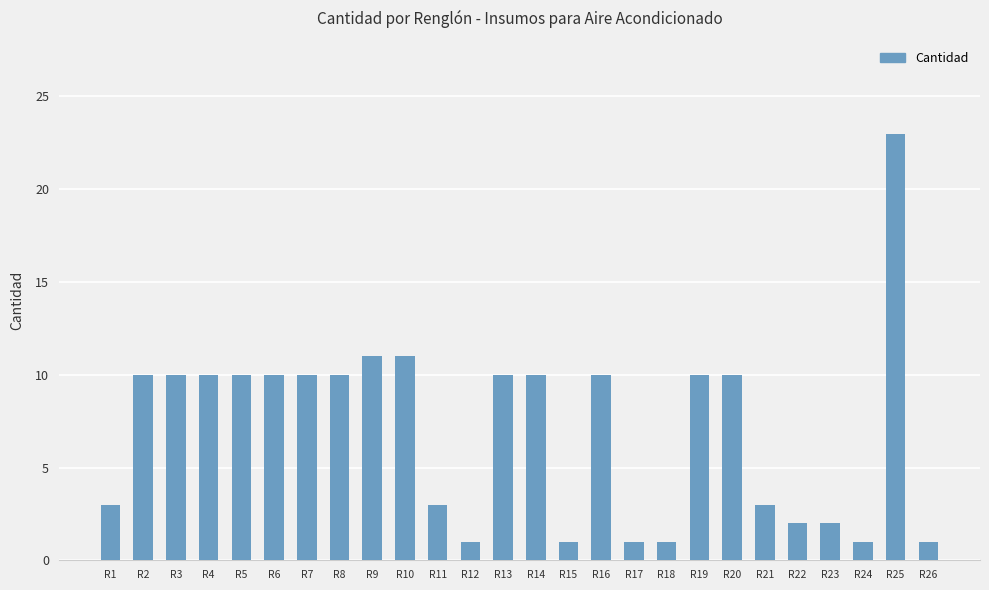

Reading left to right, what are all the values shown in this chart?

3	10	10	10	10	10	10	10	11	11	3	1	10	10	1	10	1	1	10	10	3	2	2	1	23	1